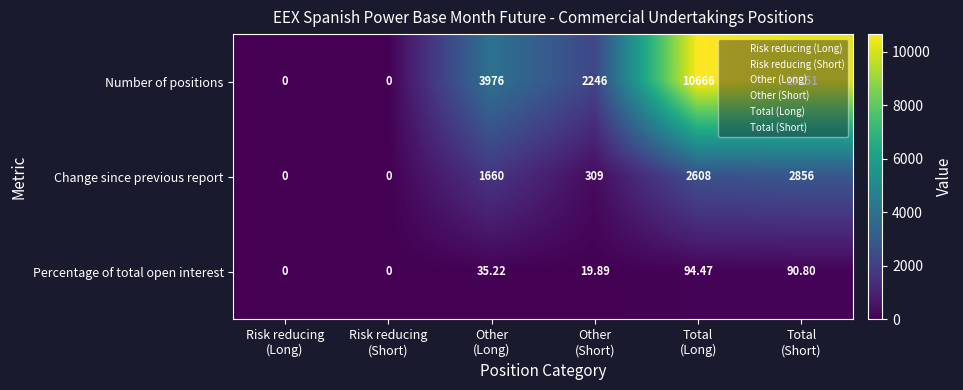

List the series in order of their overall mean, highest first.

Number of positions, Change since previous report, Percentage of total open interest